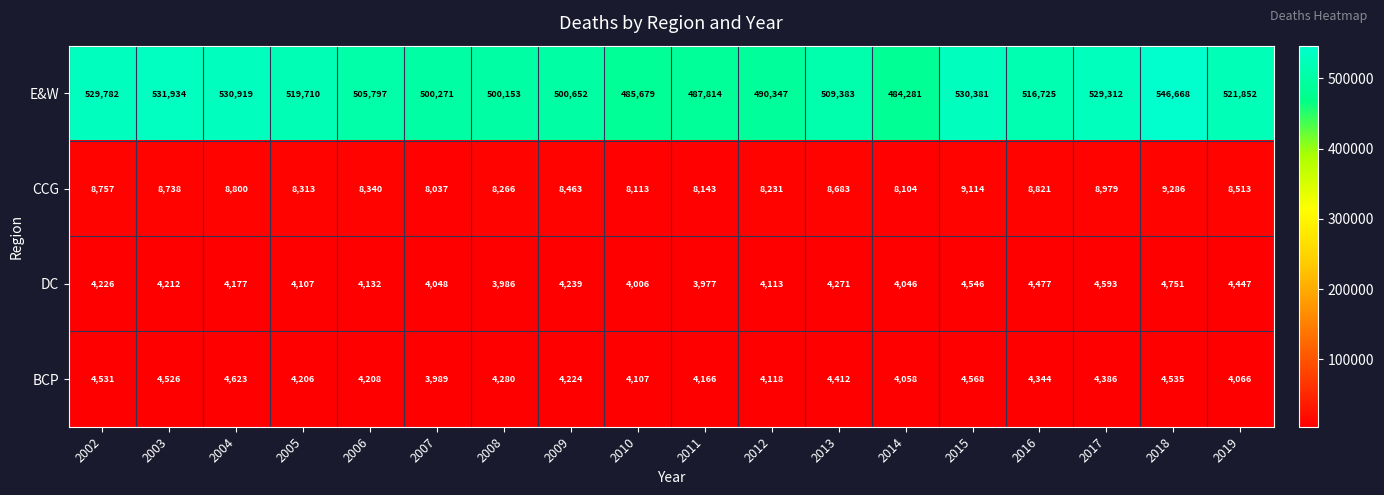

At which category does the chart reach its peak across all series?

2018